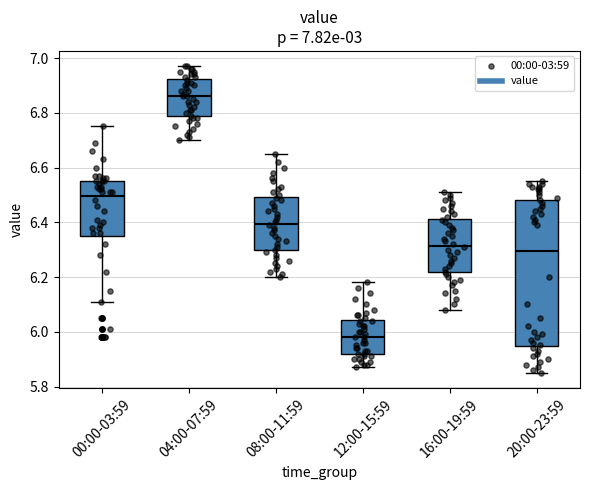

Comparing the boxes themselves (not the whiskers), which one is the tallest?

20:00-23:59